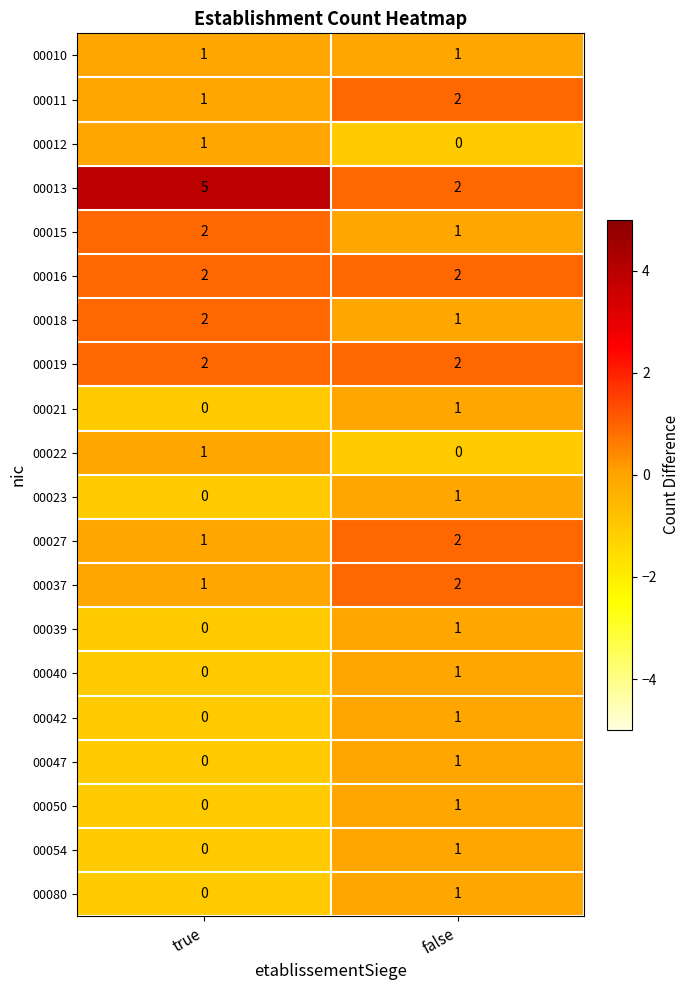

What is the total value across all series at true?

19